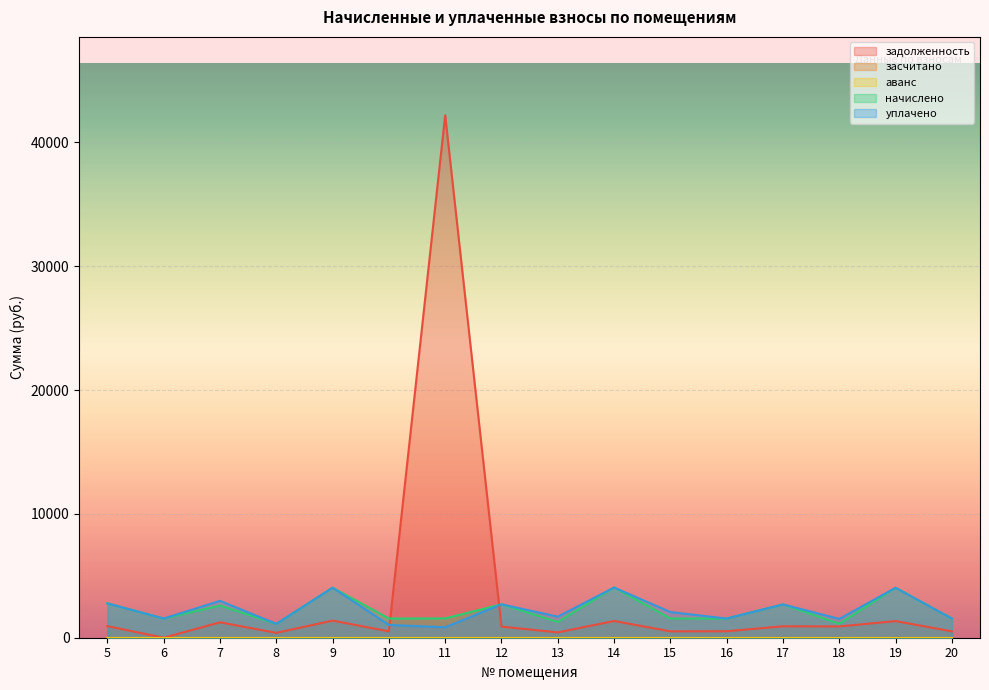

At how many categories does at least one series exceed 40565?

1